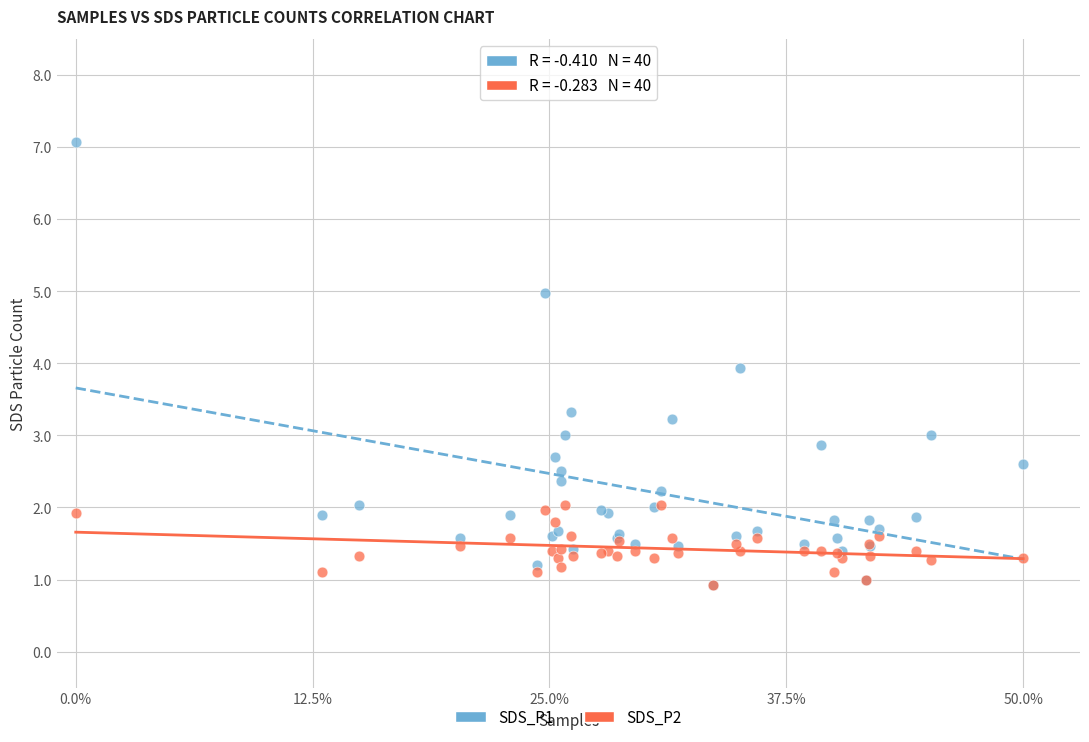

Which series reaches the maximum Y coordinate?

SDS_P1